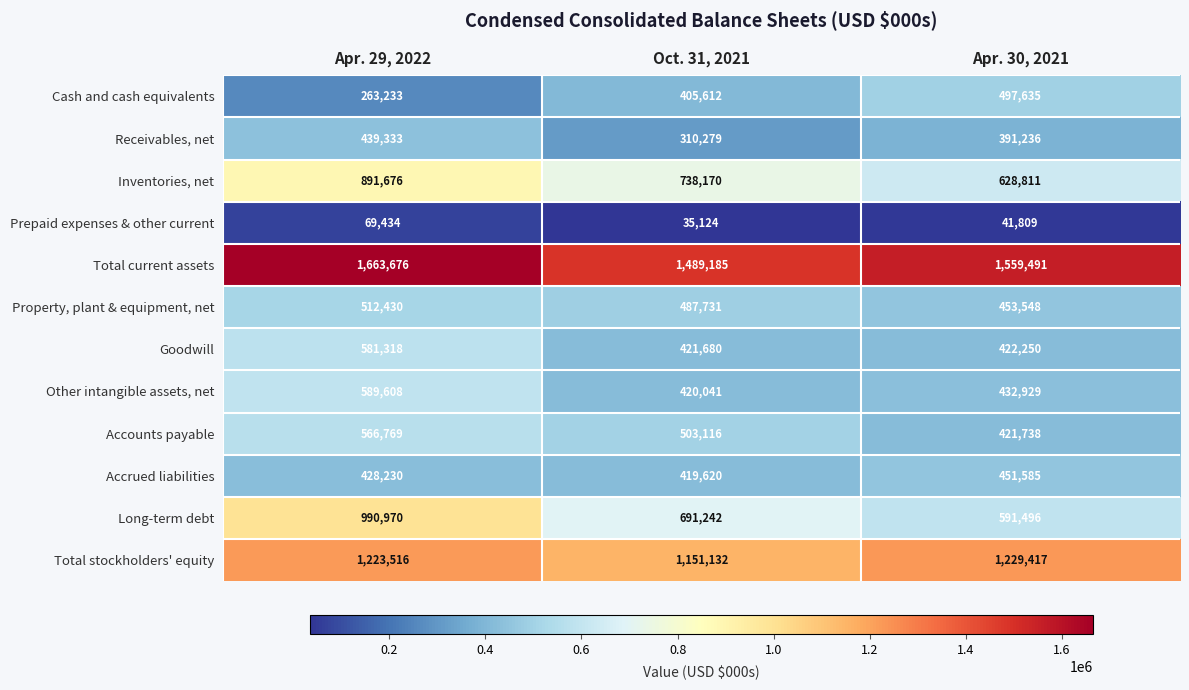

How many Long-term debt values are between 591496 and 990970?

3